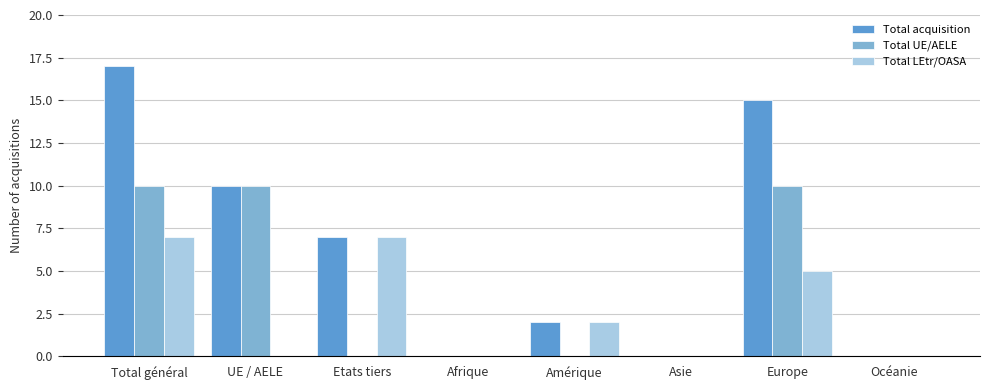

What is the sum of all Total acquisition values?

51